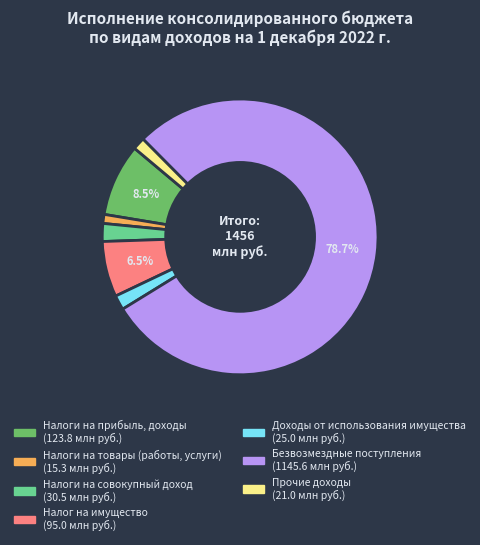

Is there a majority slice in this chart?

Yes